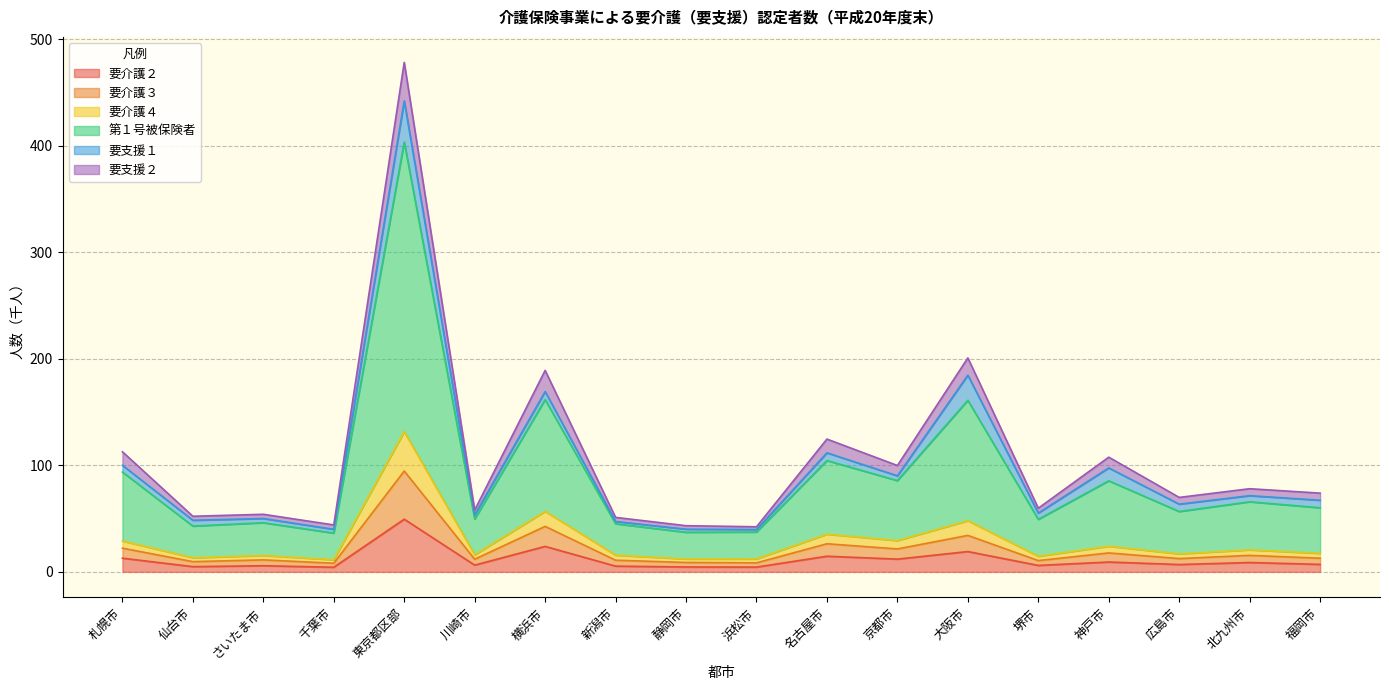

What is the label of the 6th point from the left?

川崎市